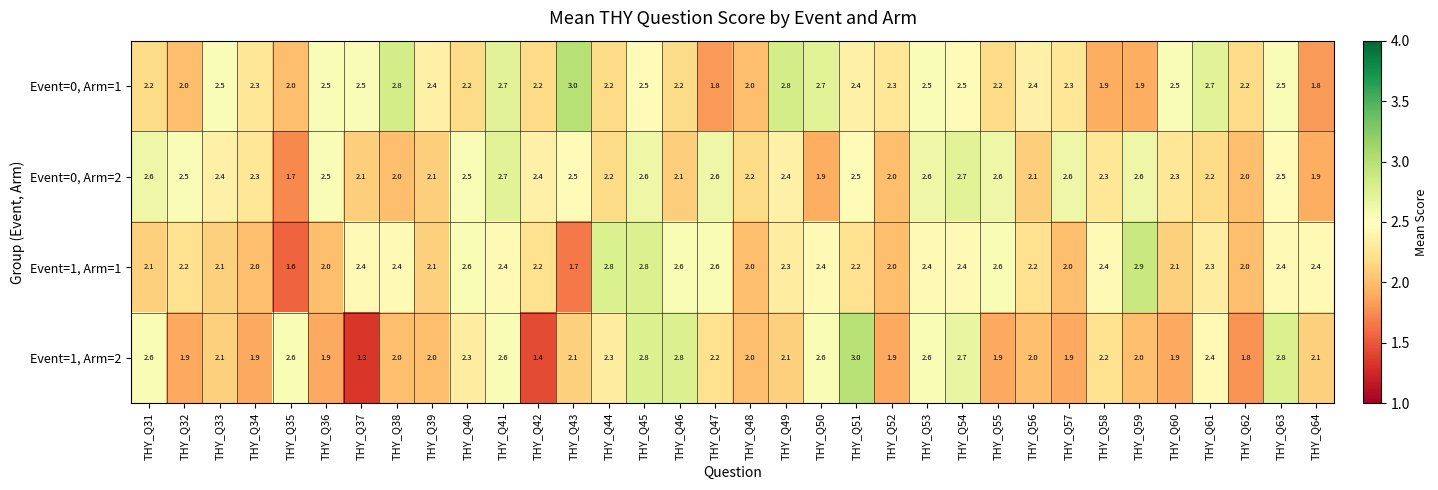

What is the highest value of the Event=0, Arm=2 series?

2.7